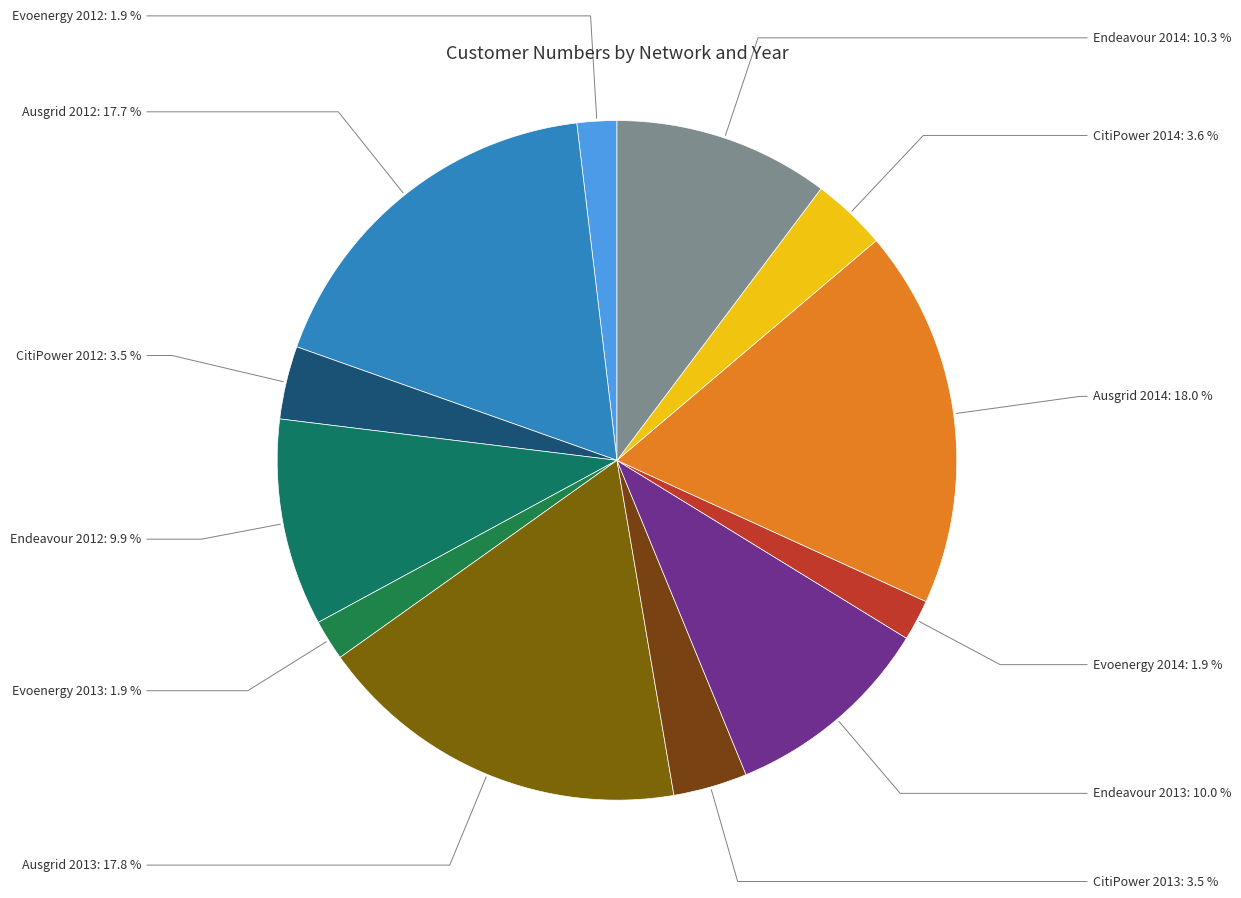

To the nearest percent, what percentage of the pie is Endeavour 2013?

10%